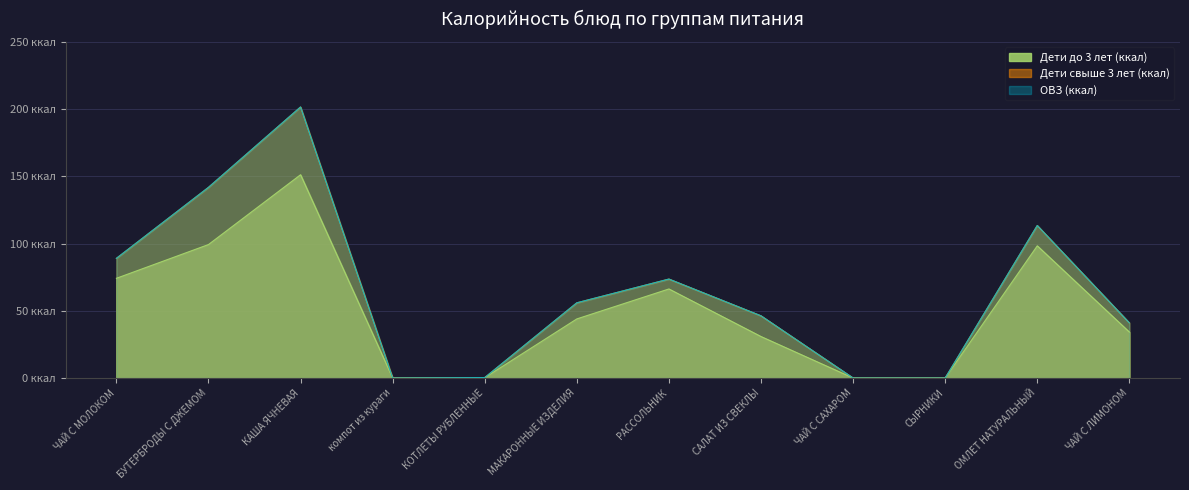

What is the sum of all ОВЗ (ккал) values?

763.0